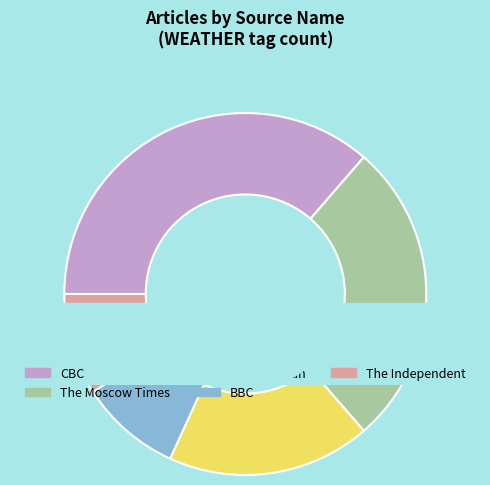

What is the change in value from The Moscow Times to BBC?

-2